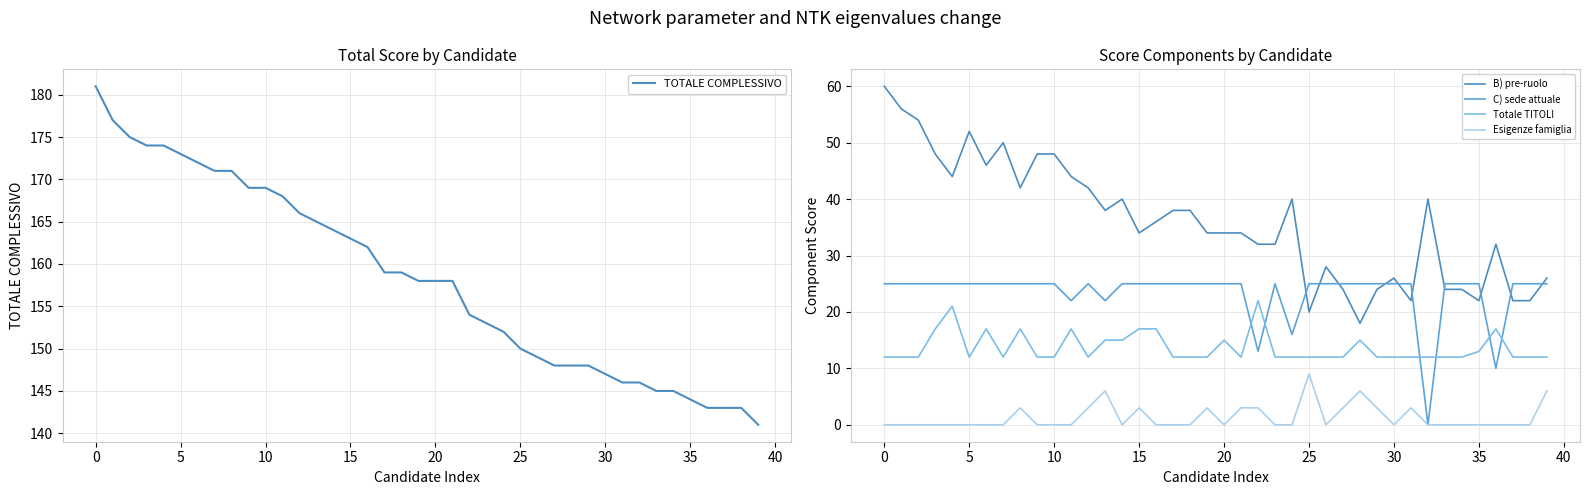

How many lines are shown in the chart?

5